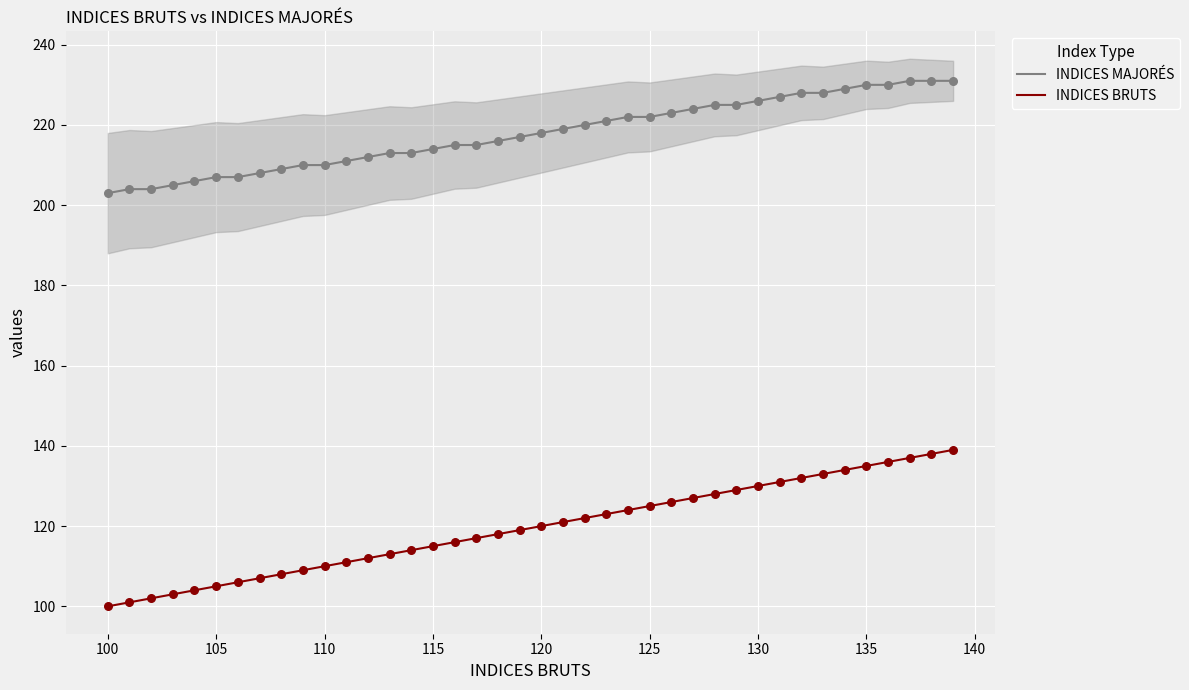

Which series has the largest Y range (max minus min)?

INDICES BRUTS